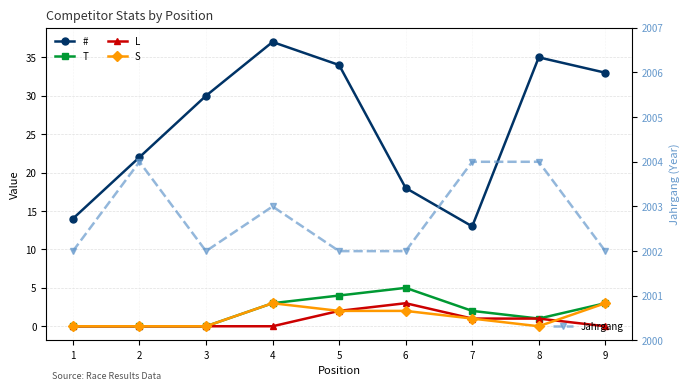

Between 3 and 7, which series saw the biggest shift?

#